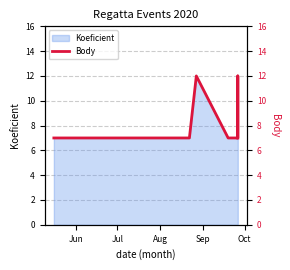

Count the values in the range 7 to 8.

9